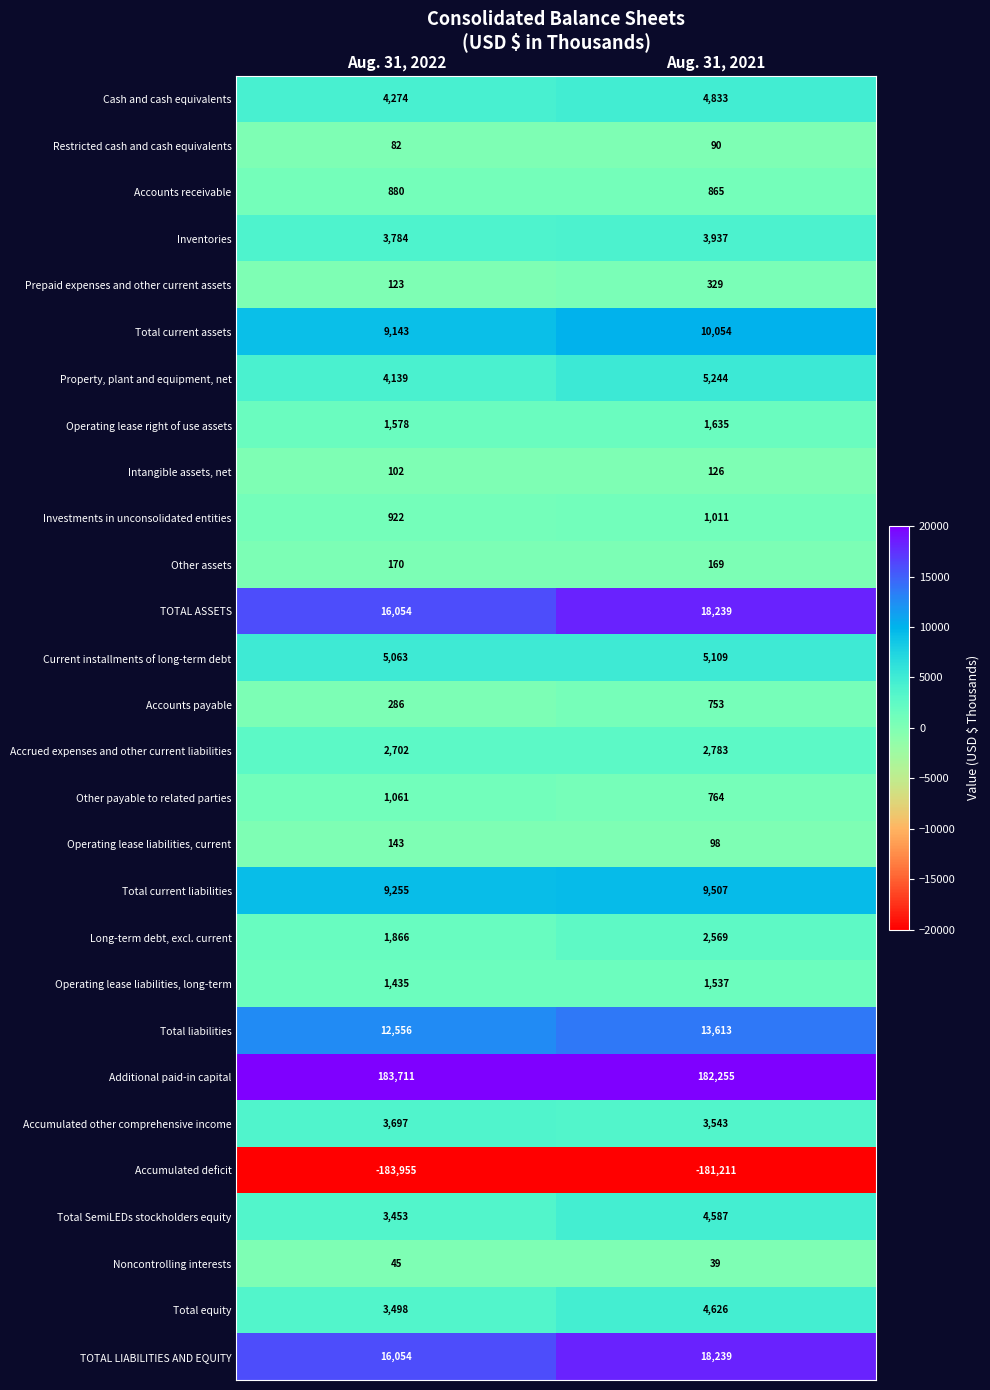

Which category has the lowest value across all series?

Aug. 31, 2022